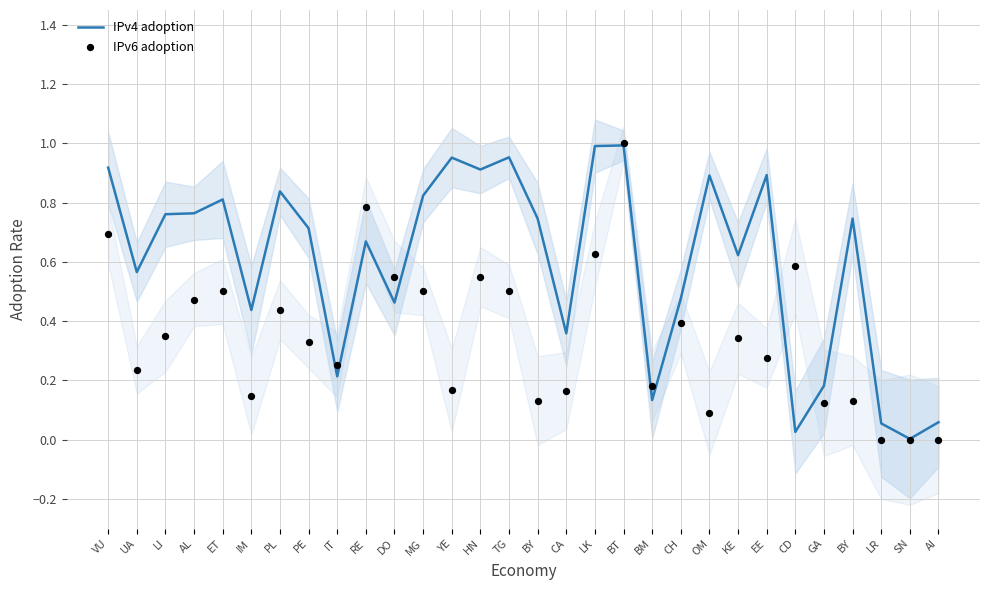

Which series contains the lowest Y value?

IPv6 adoption